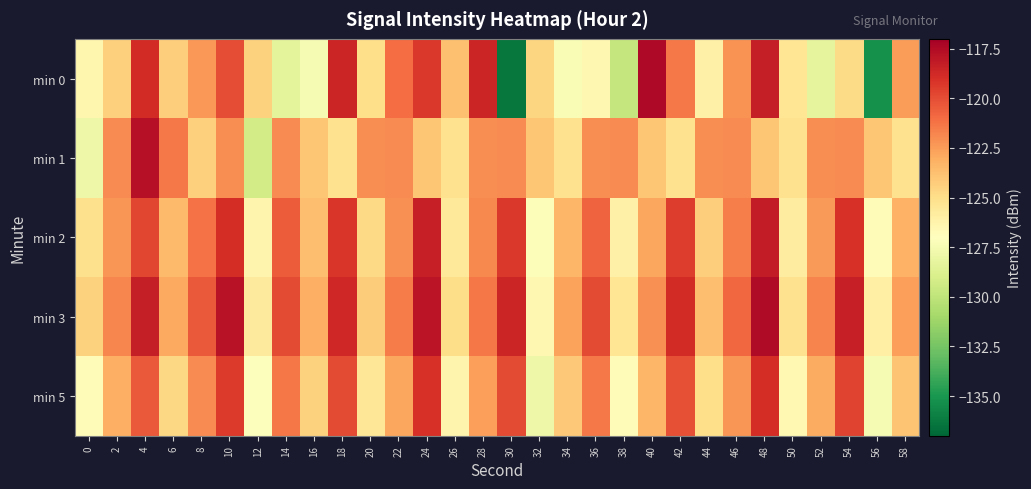

At which category is the sum across all series the highest?

4